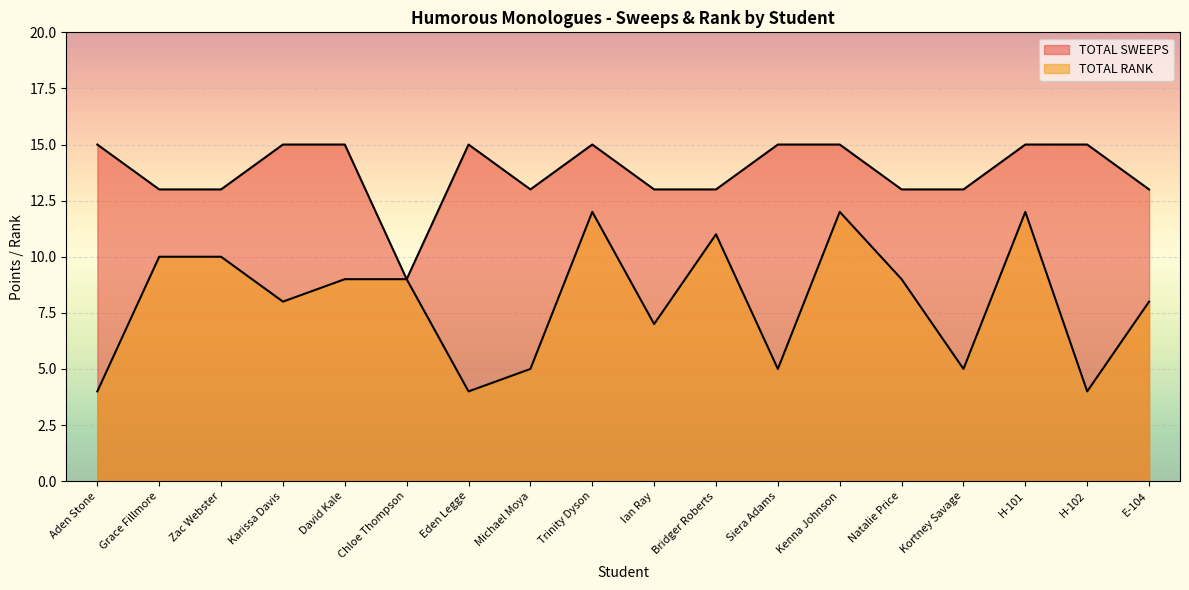

What is the difference between the maximum and minimum values in the TOTAL SWEEPS series?

6